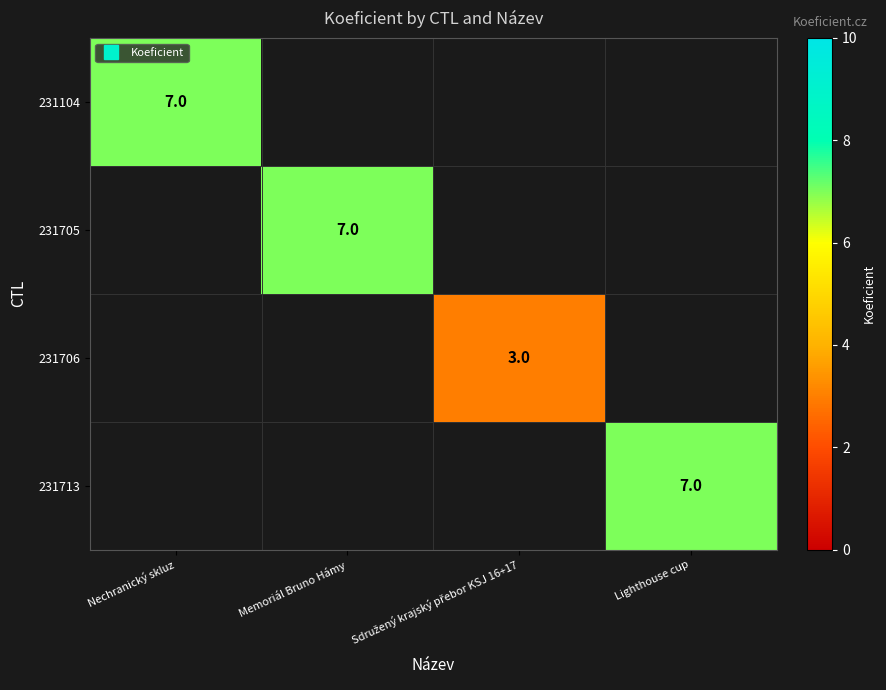

What is the total value across all series at Lighthouse cup?

7